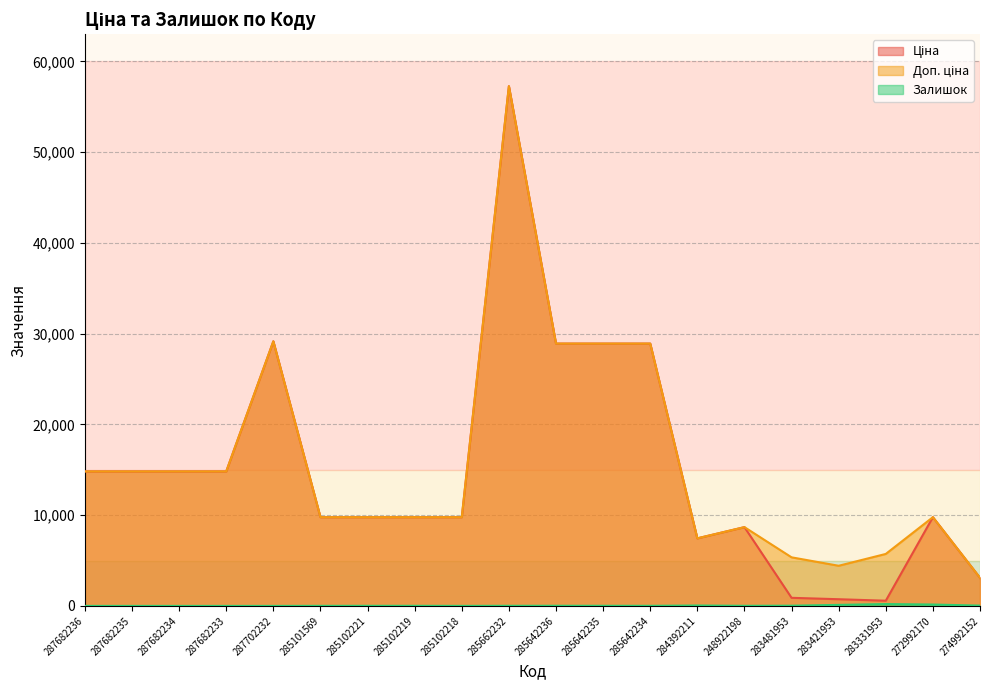

How many interior local peaks does the Ціна series have?

4